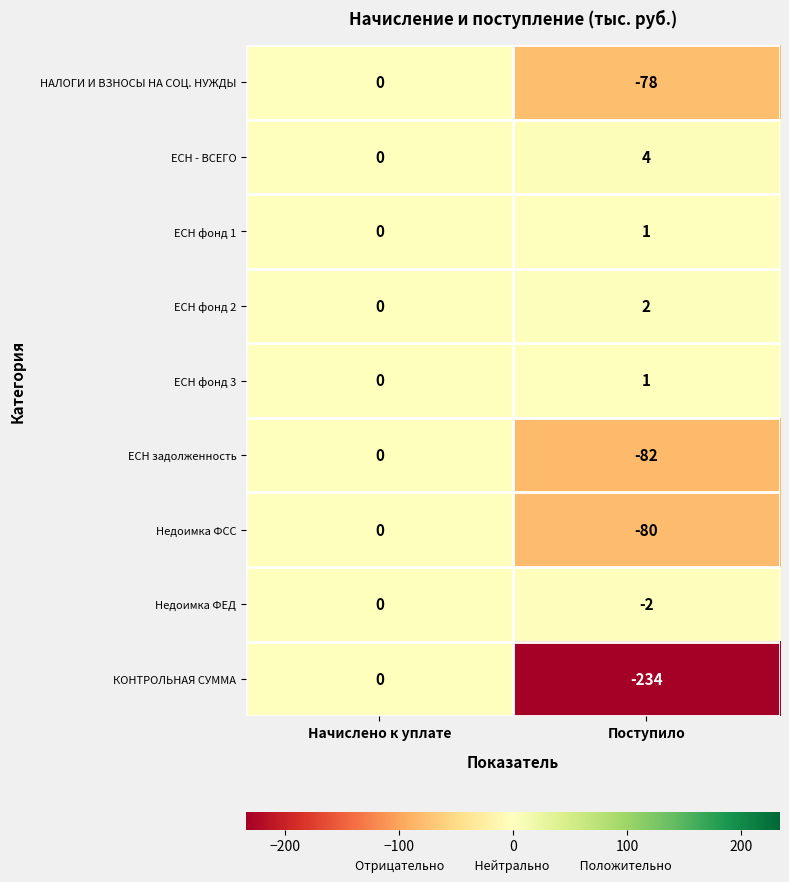

At which category is the sum across all series the highest?

Начислено к уплате